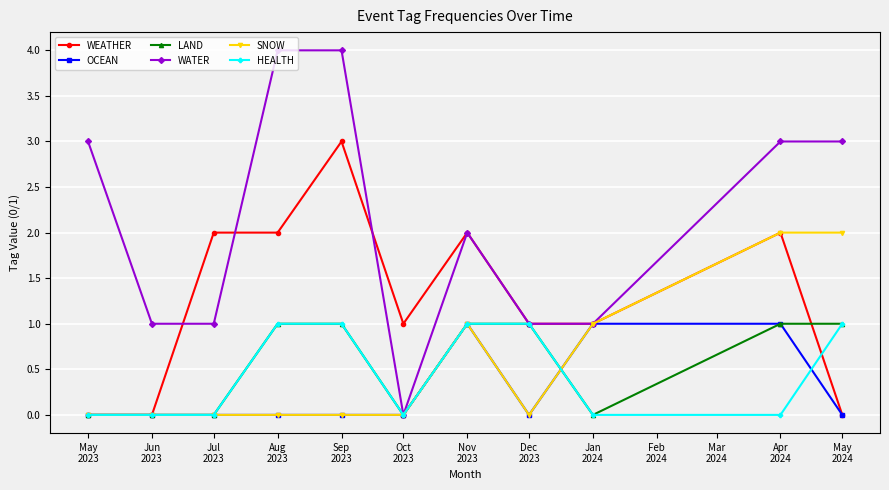

What is the difference between the highest and lowest values at May
2023?

3